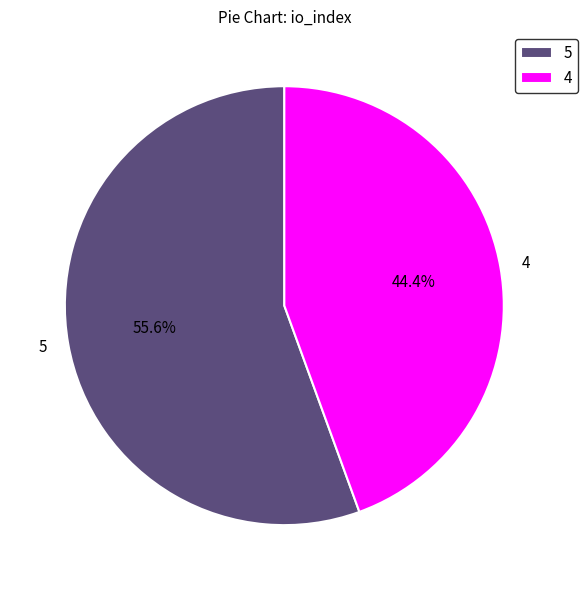

To the nearest percent, what is the difference between the largest and smallest slice percentages?

11%